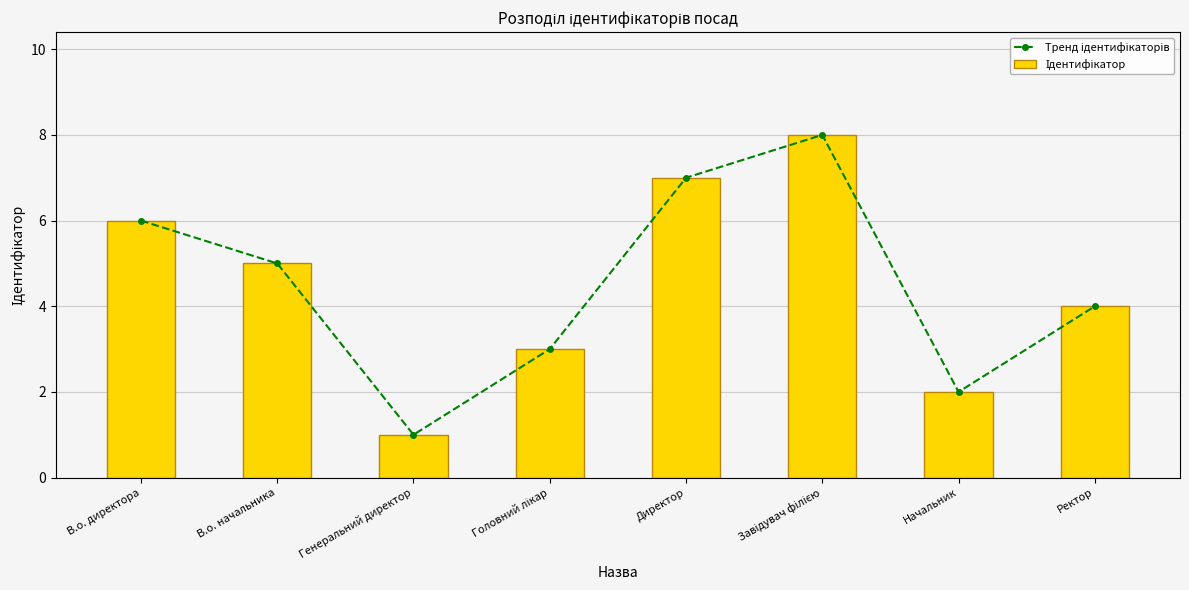

Which series changed the most between Директор and Начальник?

Тренд ідентифікаторів